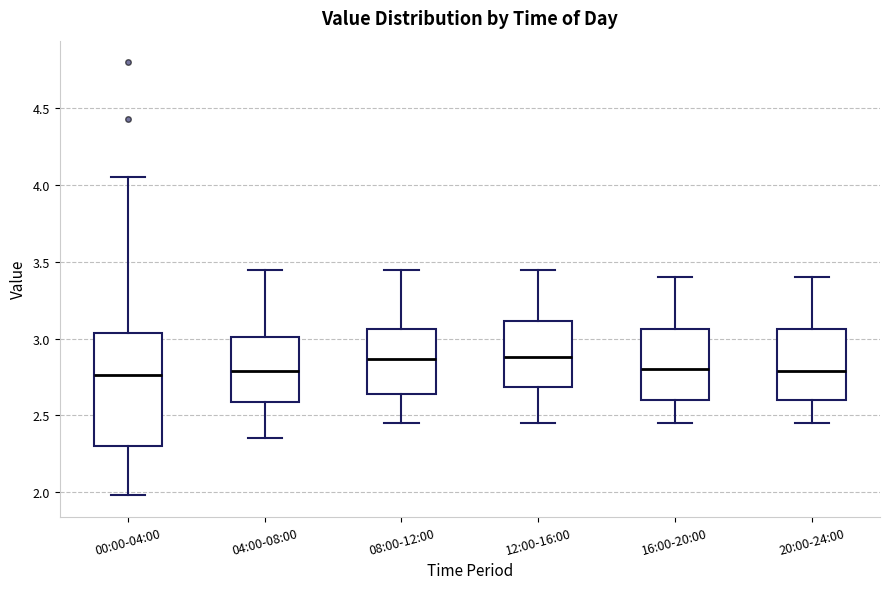

Comparing the boxes themselves (not the whiskers), which one is the tallest?

00:00-04:00